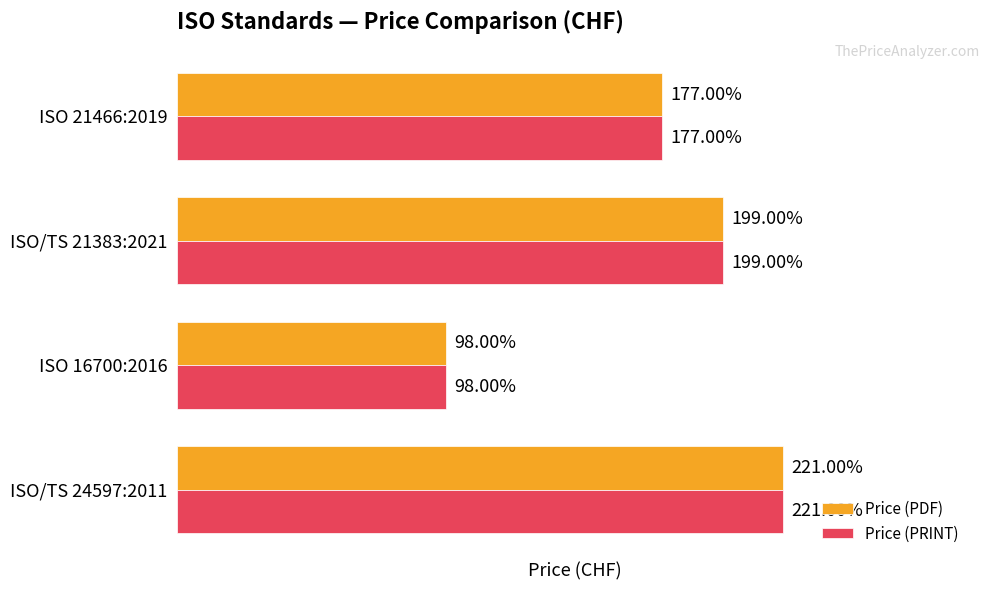

Is the value of Price (PRINT) at ISO/TS 21383:2021 greater than the value of Price (PDF) at ISO/TS 24597:2011?

No